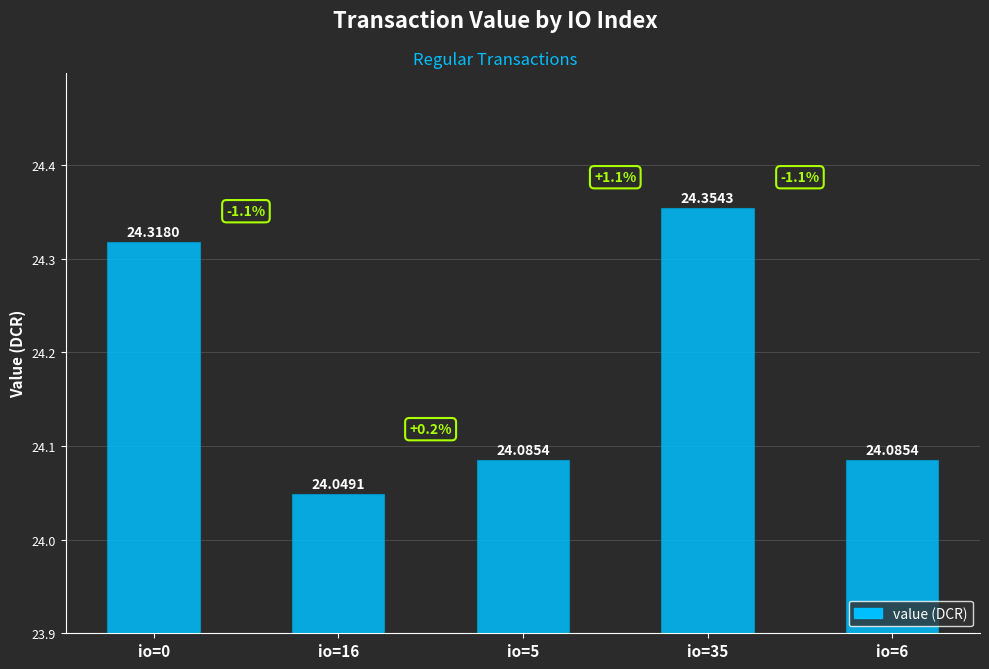

Reading right to left, transcribe all the data shown in this chart.

24.1	24.4	24.1	24.0	24.3